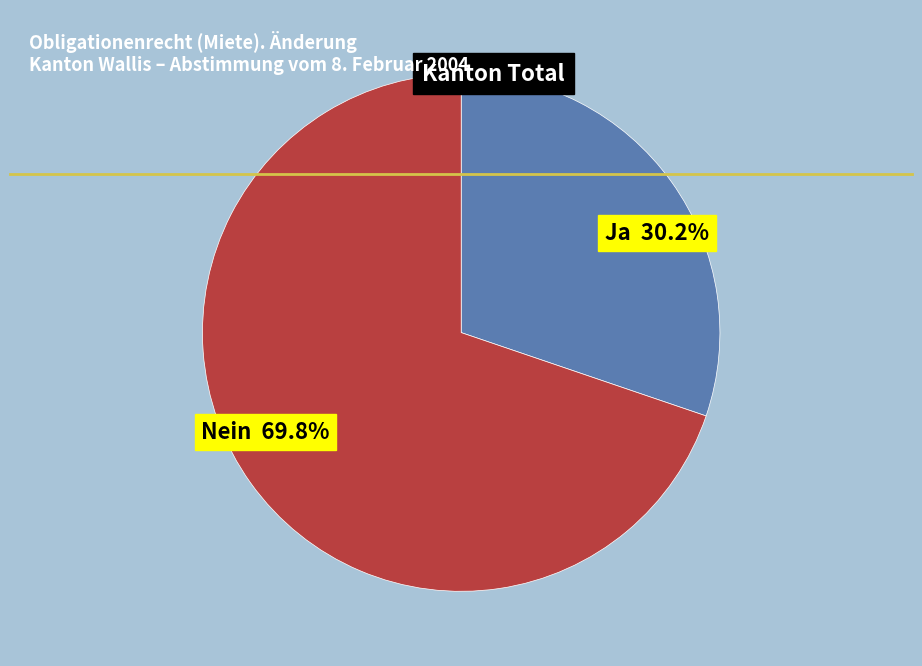

Does any single category account for the majority?

Yes